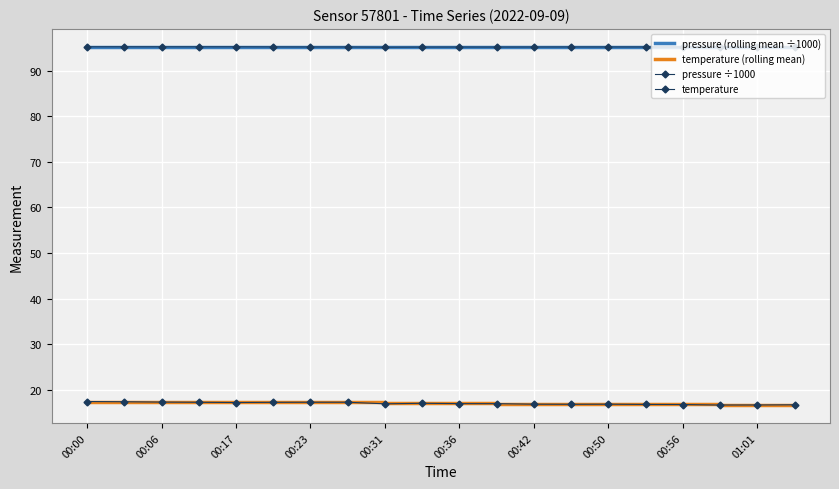

Is this an area chart (filled region under the line)?

No